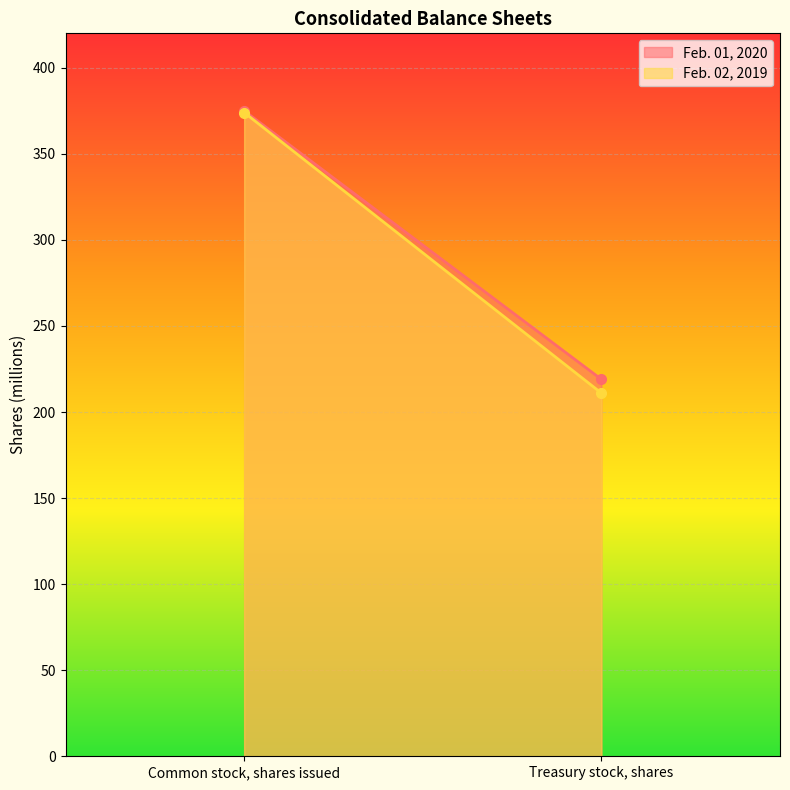

What is the sum of the Feb. 02, 2019 values at Common stock, shares issued and Treasury stock, shares?

585